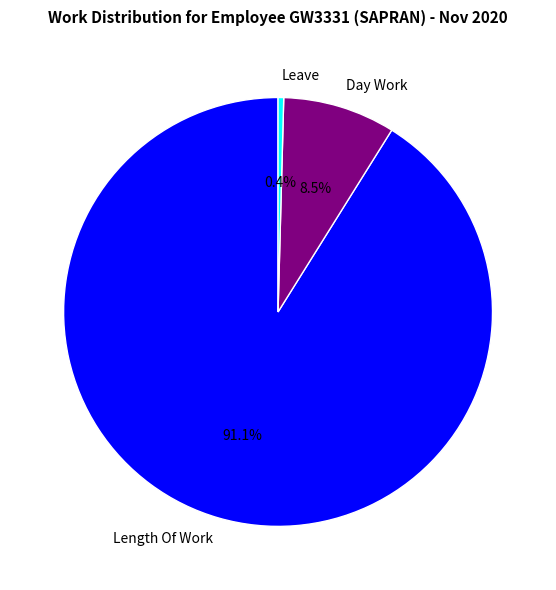

Rank the categories by value from lowest to highest.

Leave, Day Work, Length Of Work